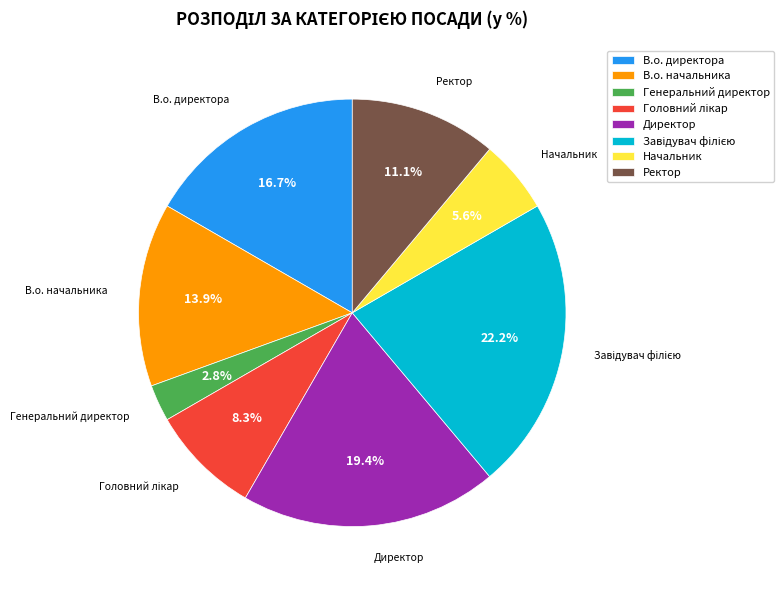

To the nearest percent, what is the average slice percentage?

12%